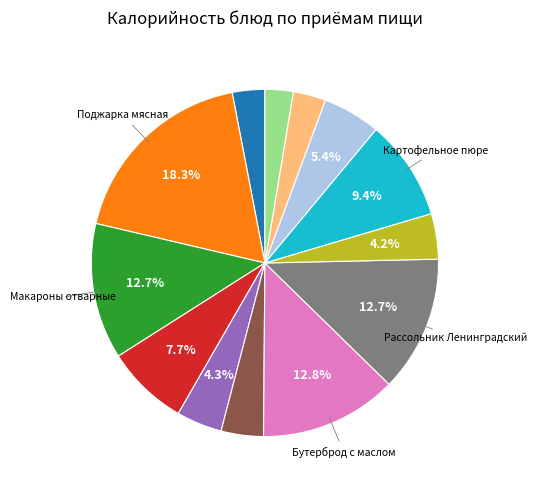

Is there any slice that represents more than half of the pie?

No